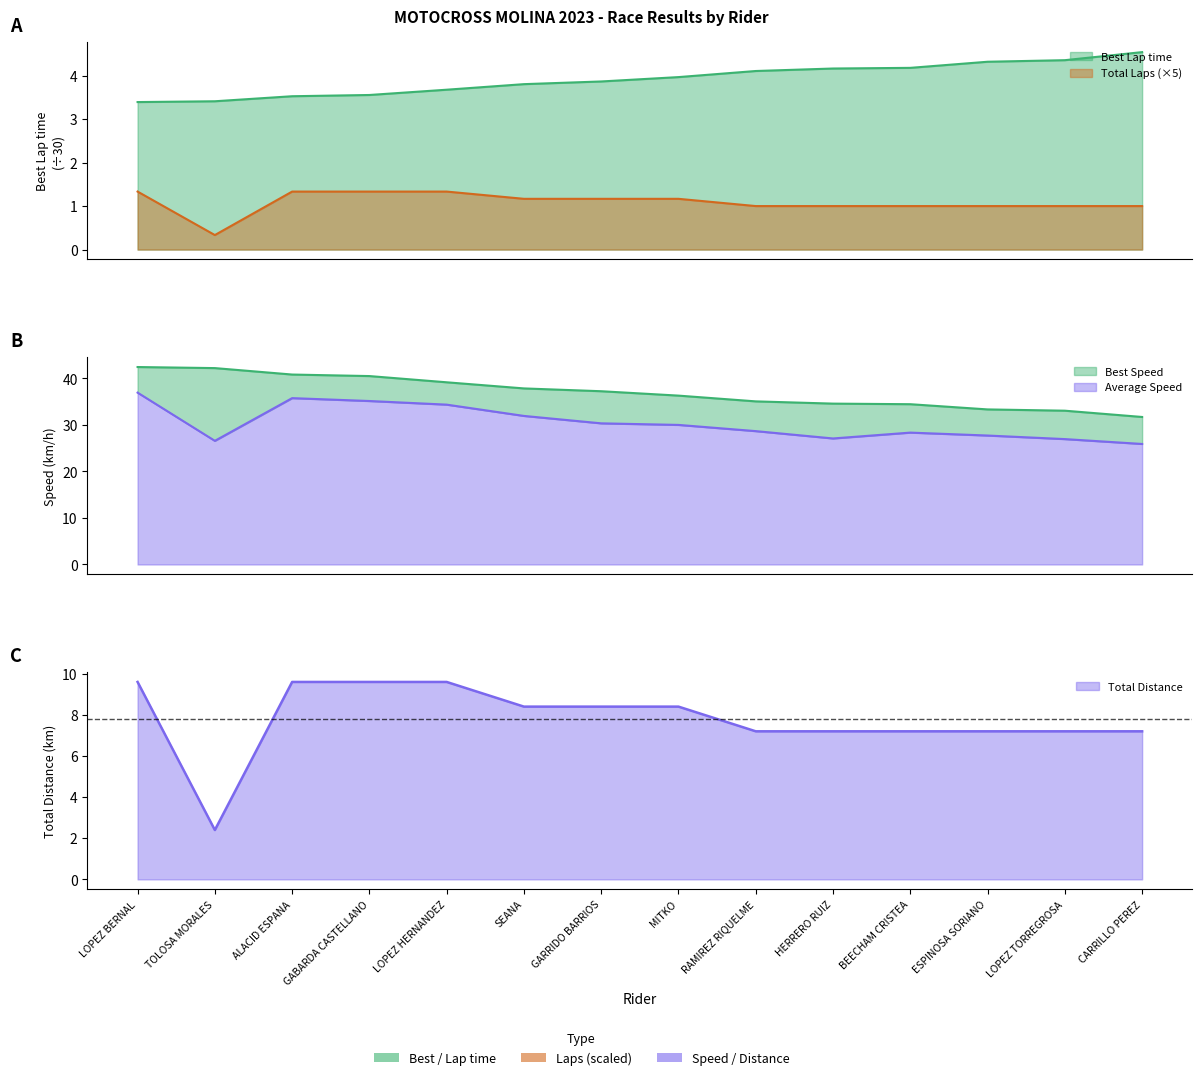

What is the difference between the highest and lowest values at LOPEZ BERNAL?

41.1